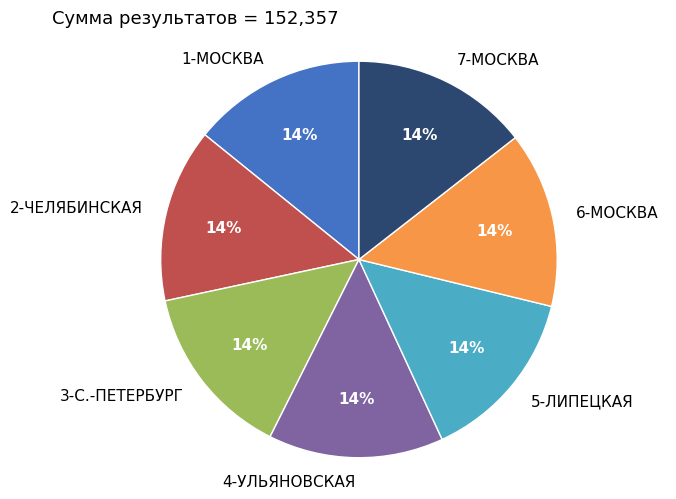

To the nearest percent, what is the average slice percentage?

14%